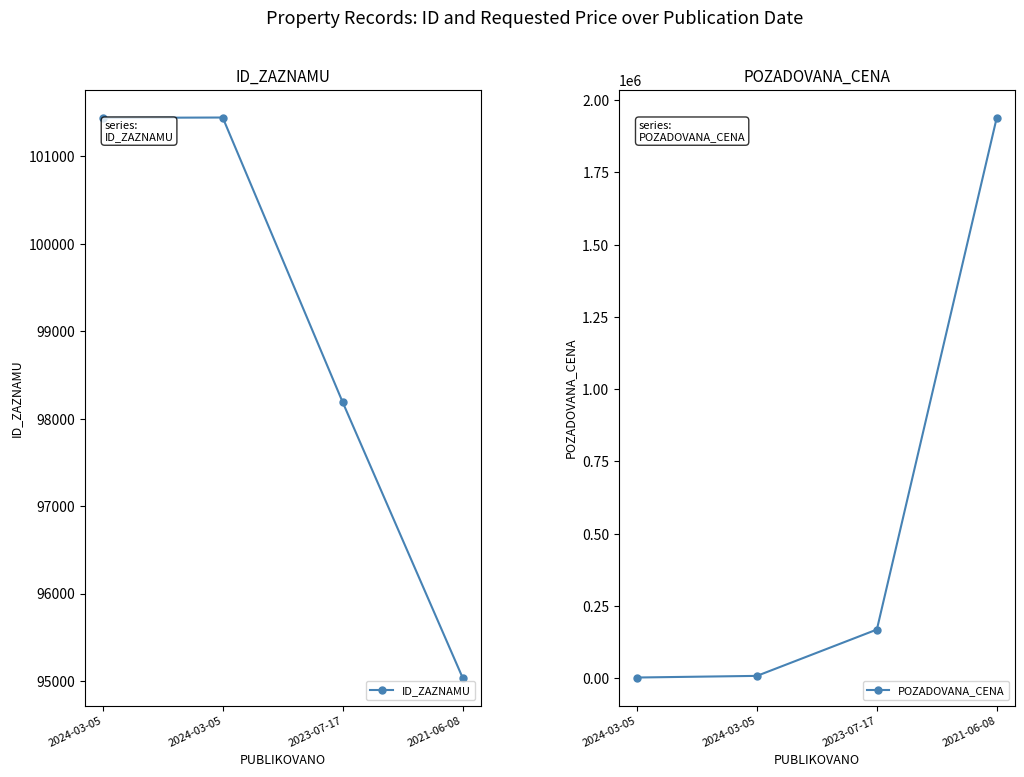

What is the difference between the second highest and minimum values in the ID_ZAZNAMU series?

6402